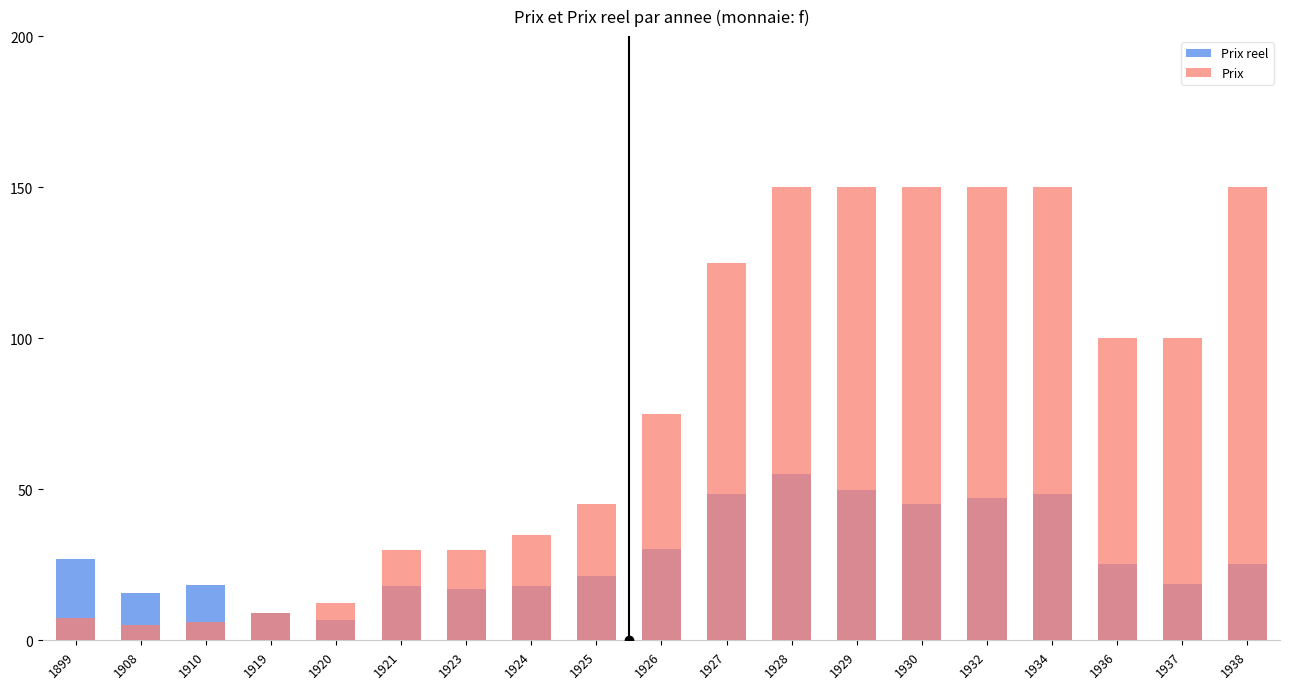

How many data points in Prix are less than 75?

9